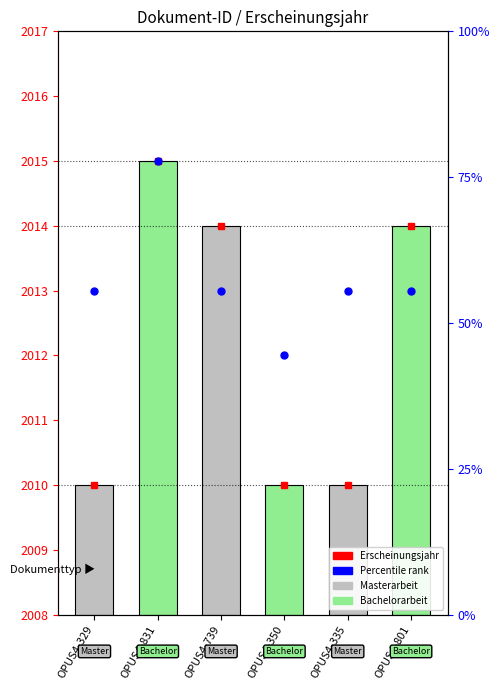

How many bars are there in total?

6